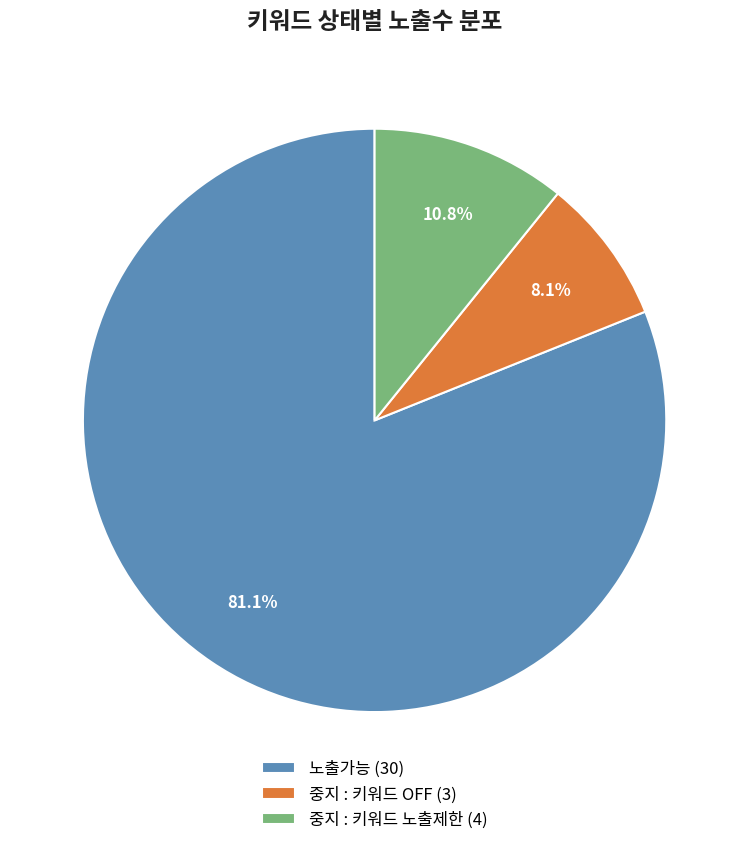

Count the number of slices in the pie.

3